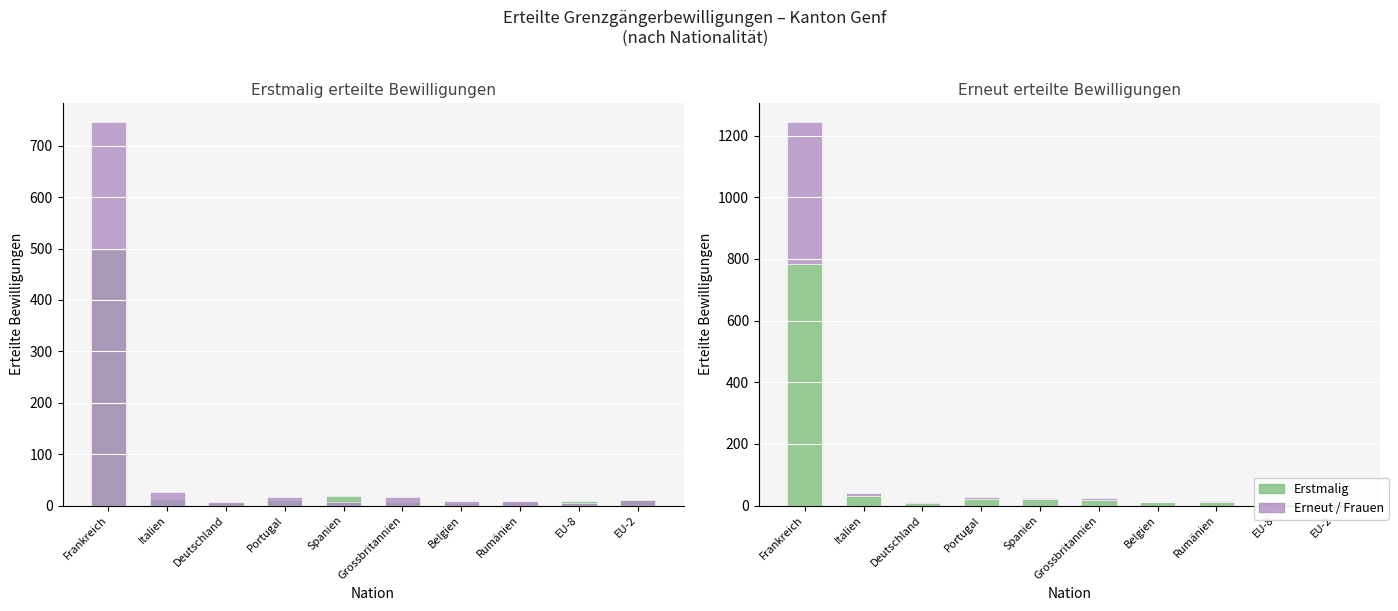

Which series has the widest spread of values?

Erstmalig